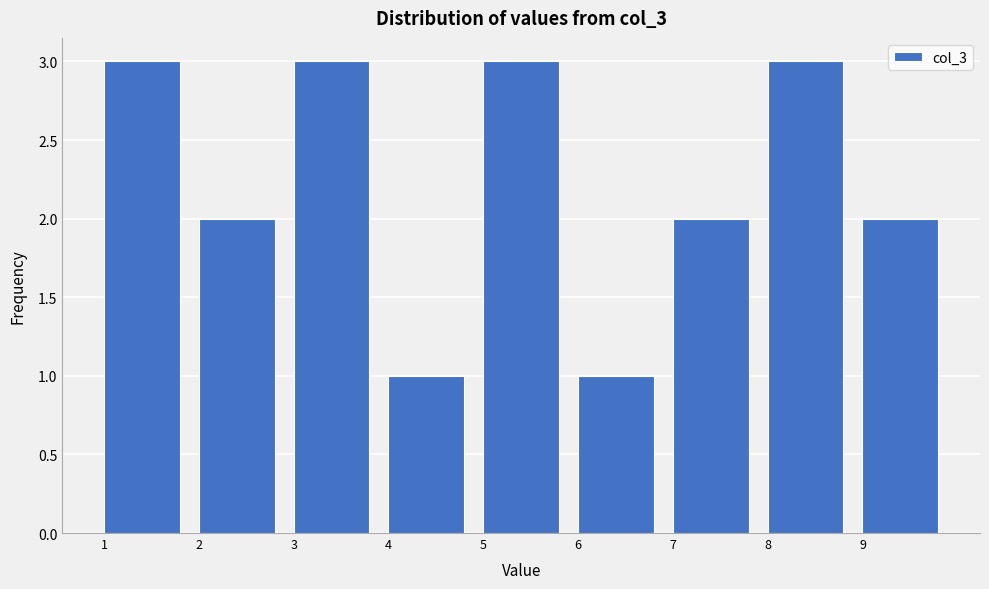

Reading left to right, transcribe this chart: for each bar, give the range it covers on the x-axis and its height. The values are not printed on the chart, so give them approximately, as read against the axis.

1 to 2: 3
2 to 3: 2
3 to 4: 3
4 to 5: 1
5 to 6: 3
6 to 7: 1
7 to 8: 2
8 to 9: 3
9 to 10: 2